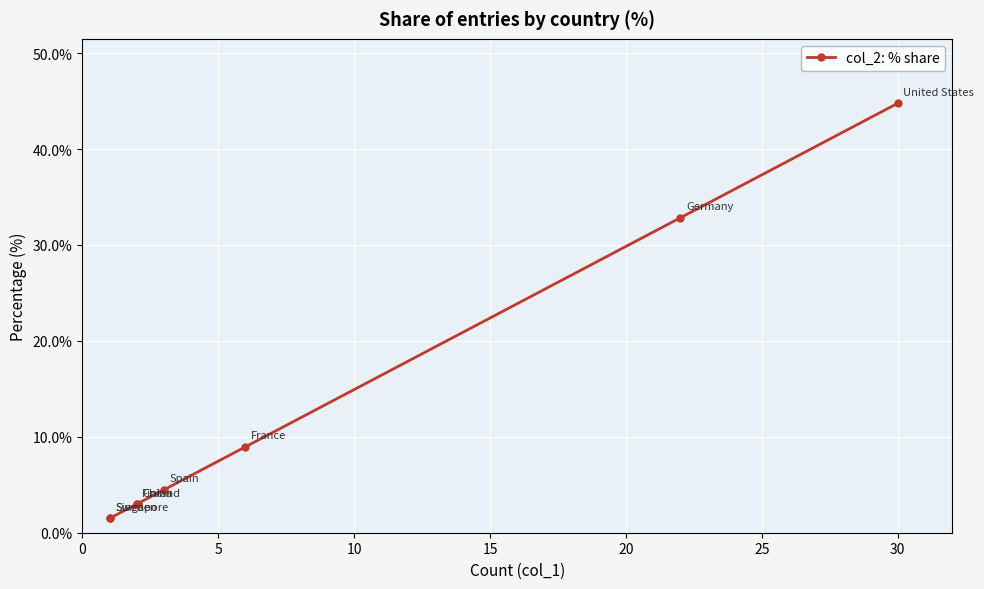

What is the difference between the values at 0 and 20?

41.8